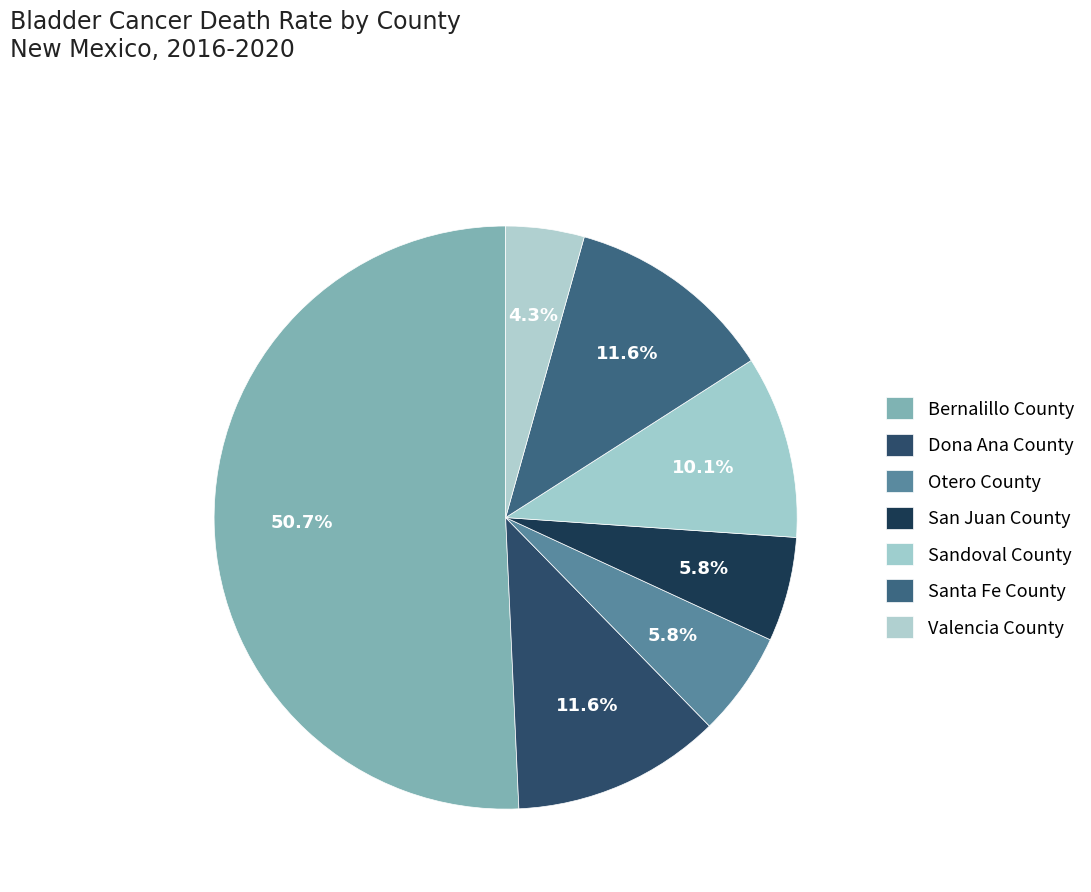

To the nearest percent, what is the combined percentage of Santa Fe County and Valencia County?

16%